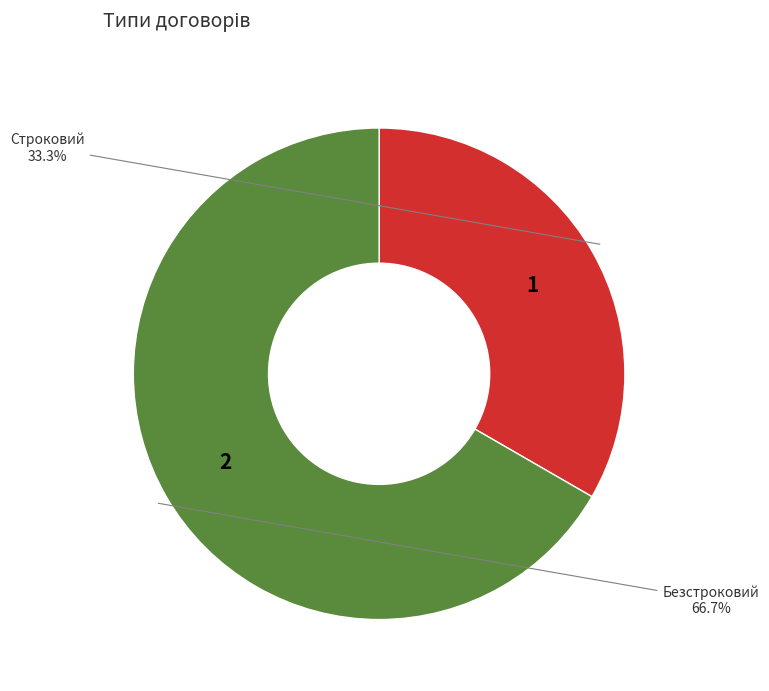

To the nearest percent, what is the average slice percentage?

50%